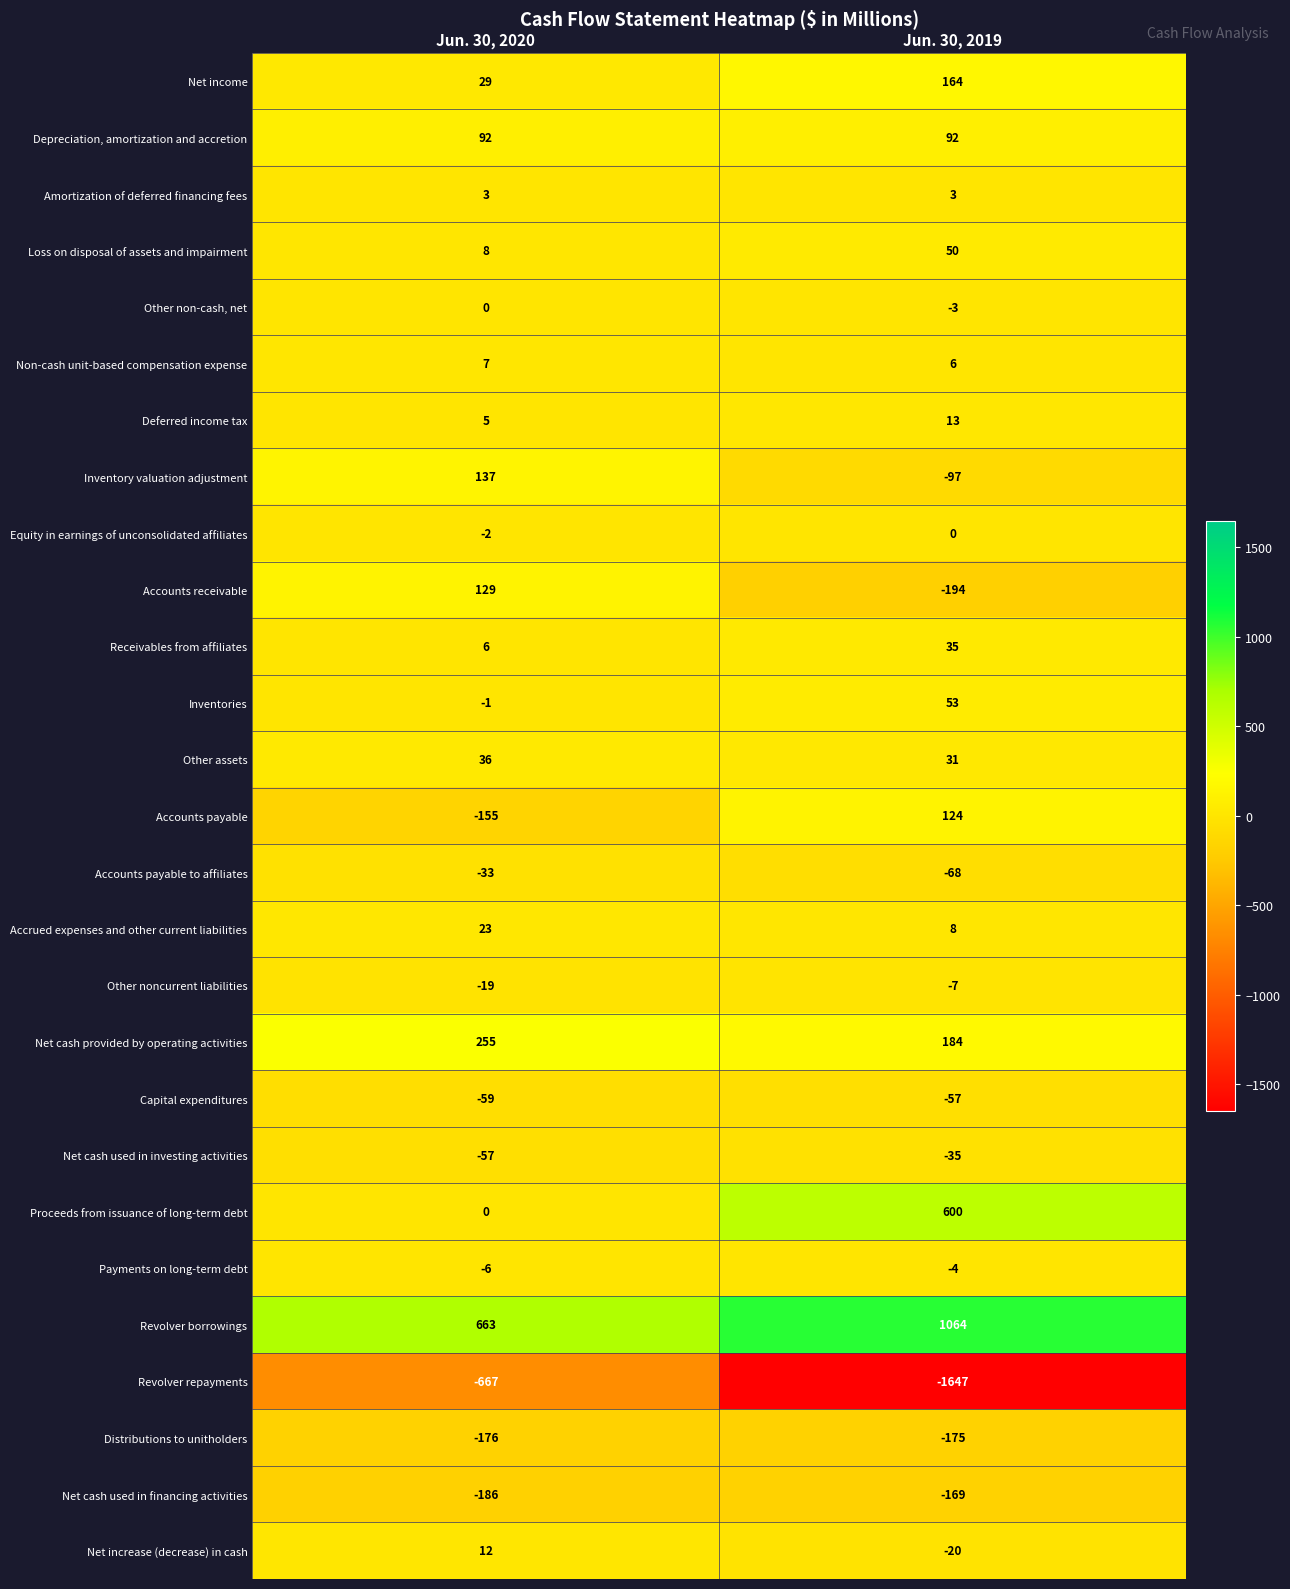

True or false: Revolver repayments has a value of -2925 at Jun. 30, 2019.

False